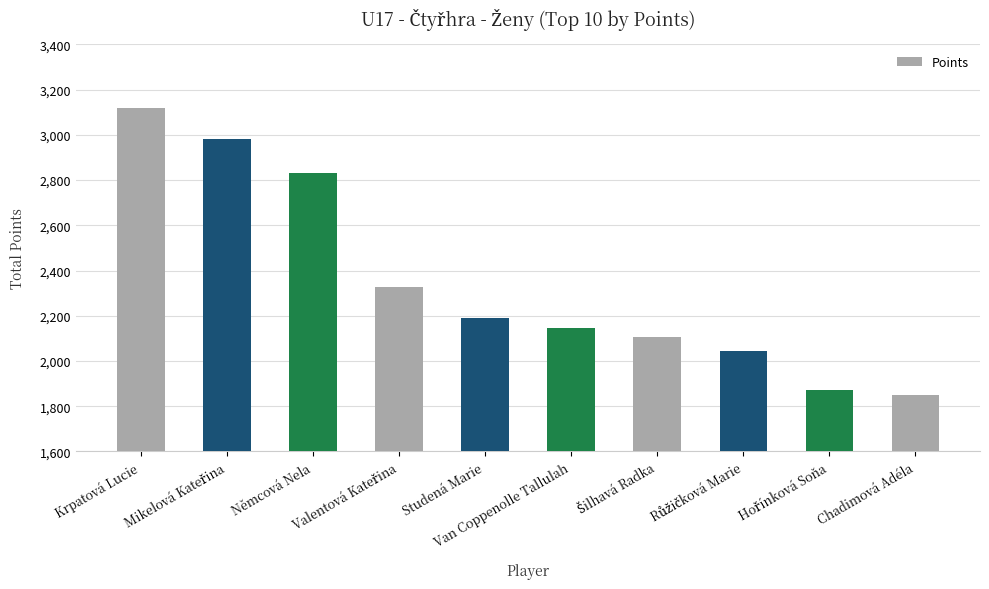

What is the difference between the second highest and minimum values?

1134